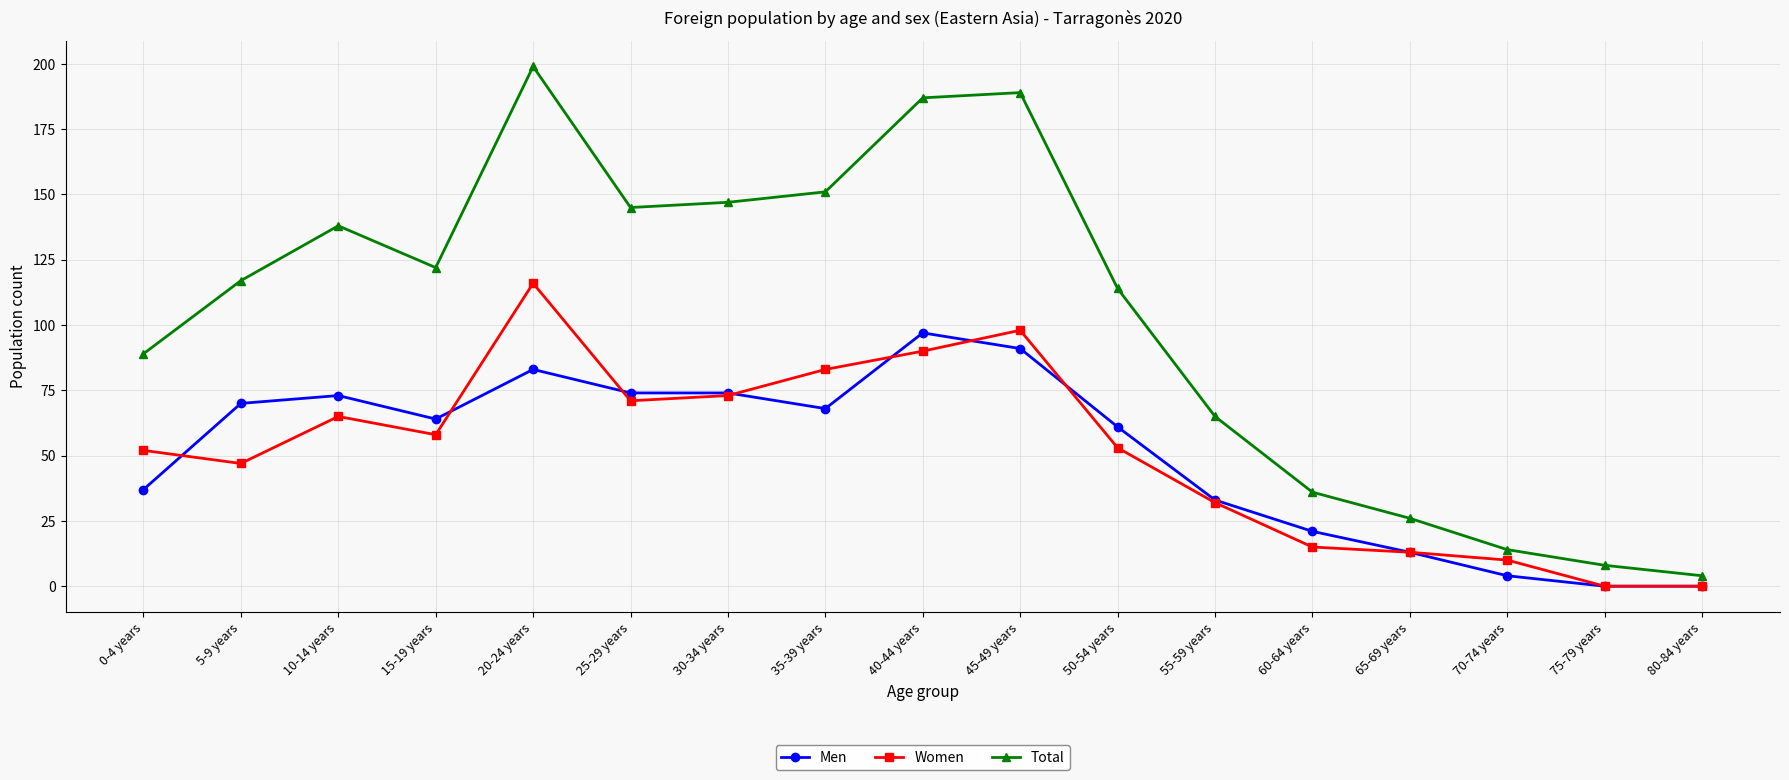

What is the value of the Men point at the 12th from the left?

33